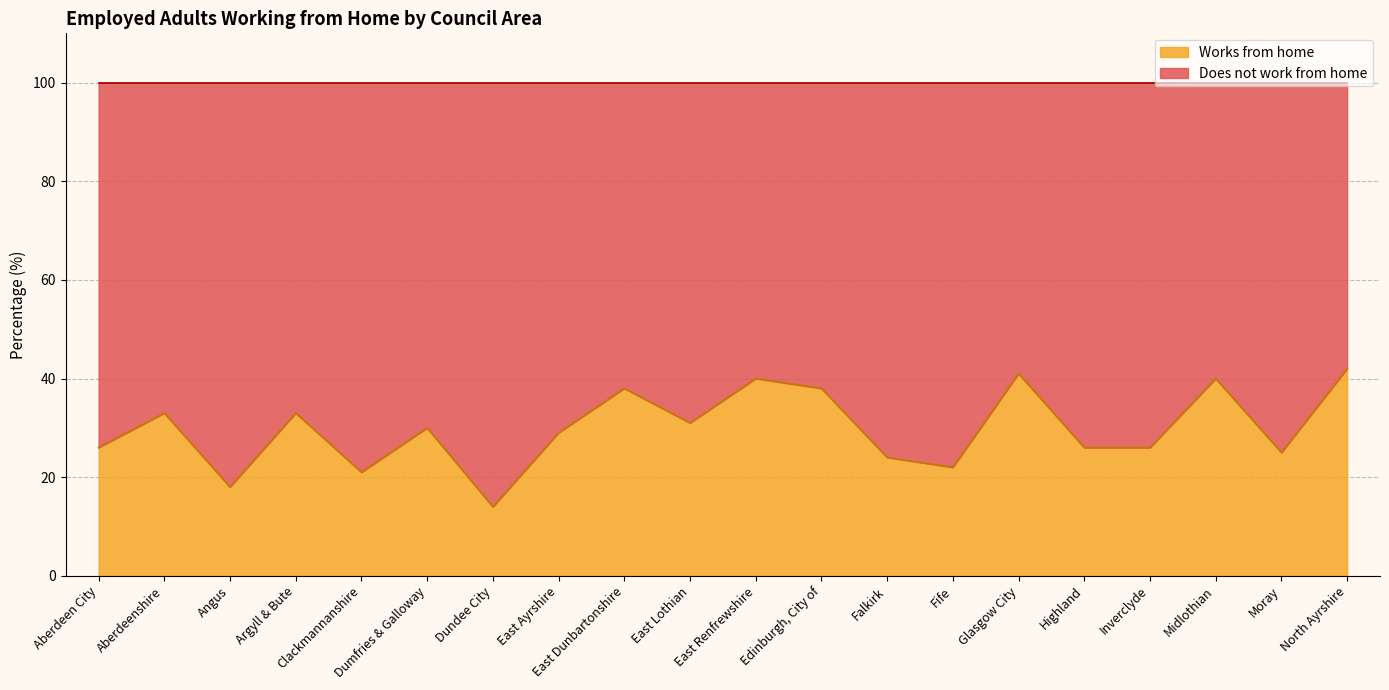

True or false: the data shows 65 at Midlothian.

False